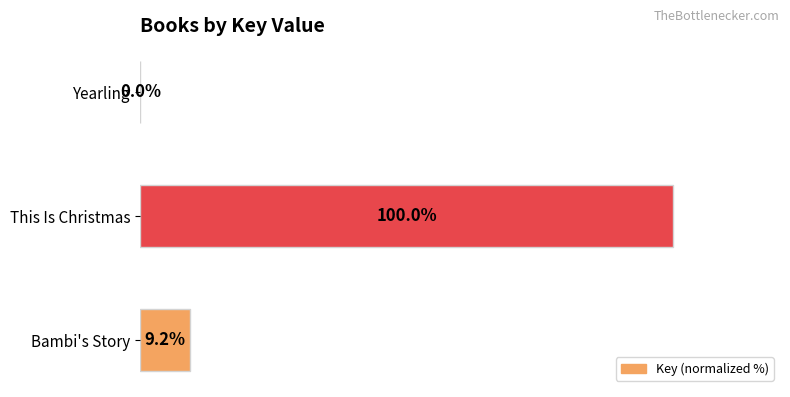

Which category has the highest value across all series?

This Is Christmas